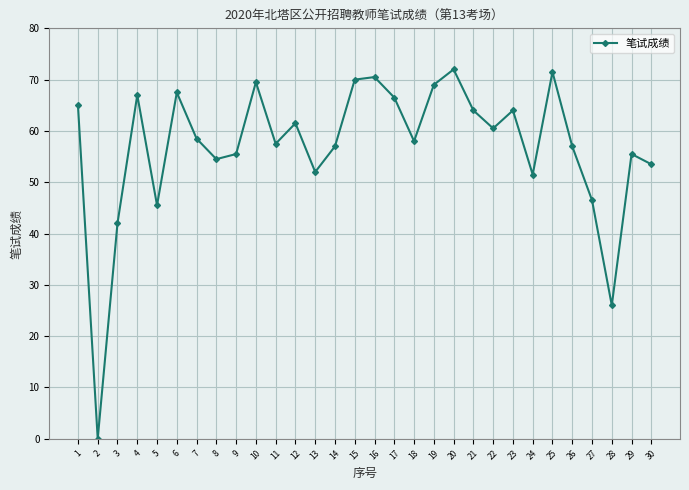

What is the sum of the values at 19 and 29?

124.5